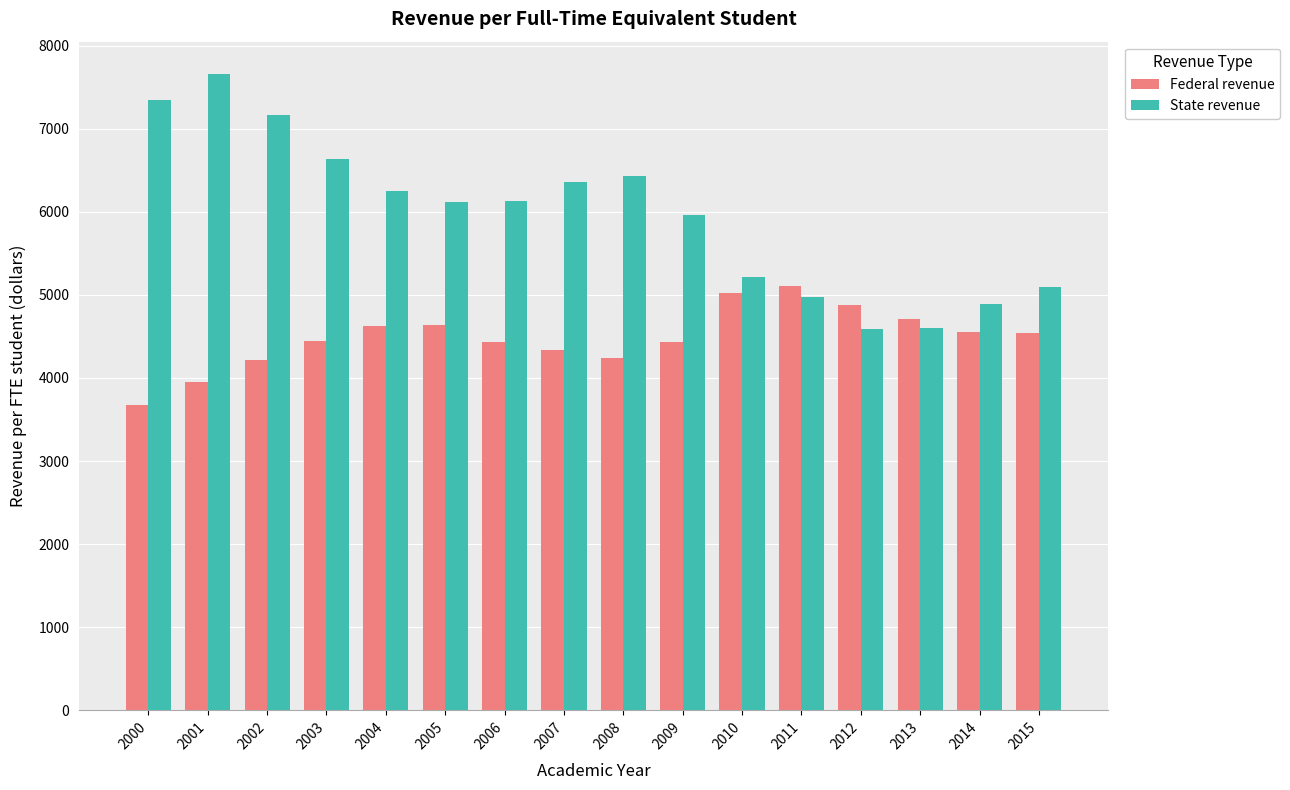

Rank the series by their maximum value, from lowest to highest.

Federal revenue, State revenue